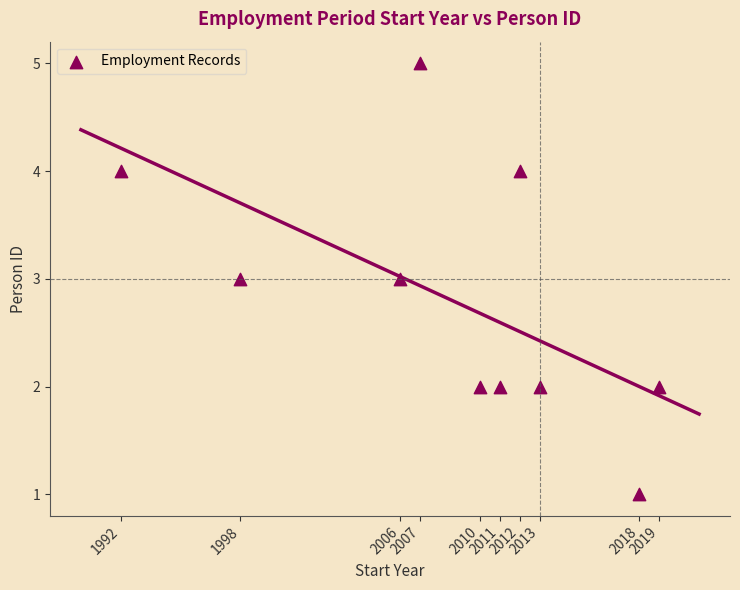

What is the range of X values (max minus min)?

27